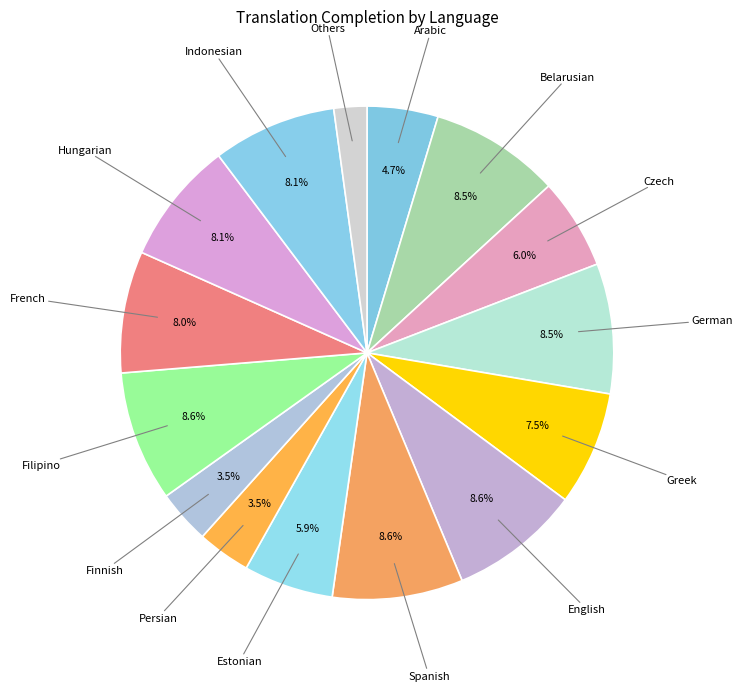

How many slices are in this pie chart?

15